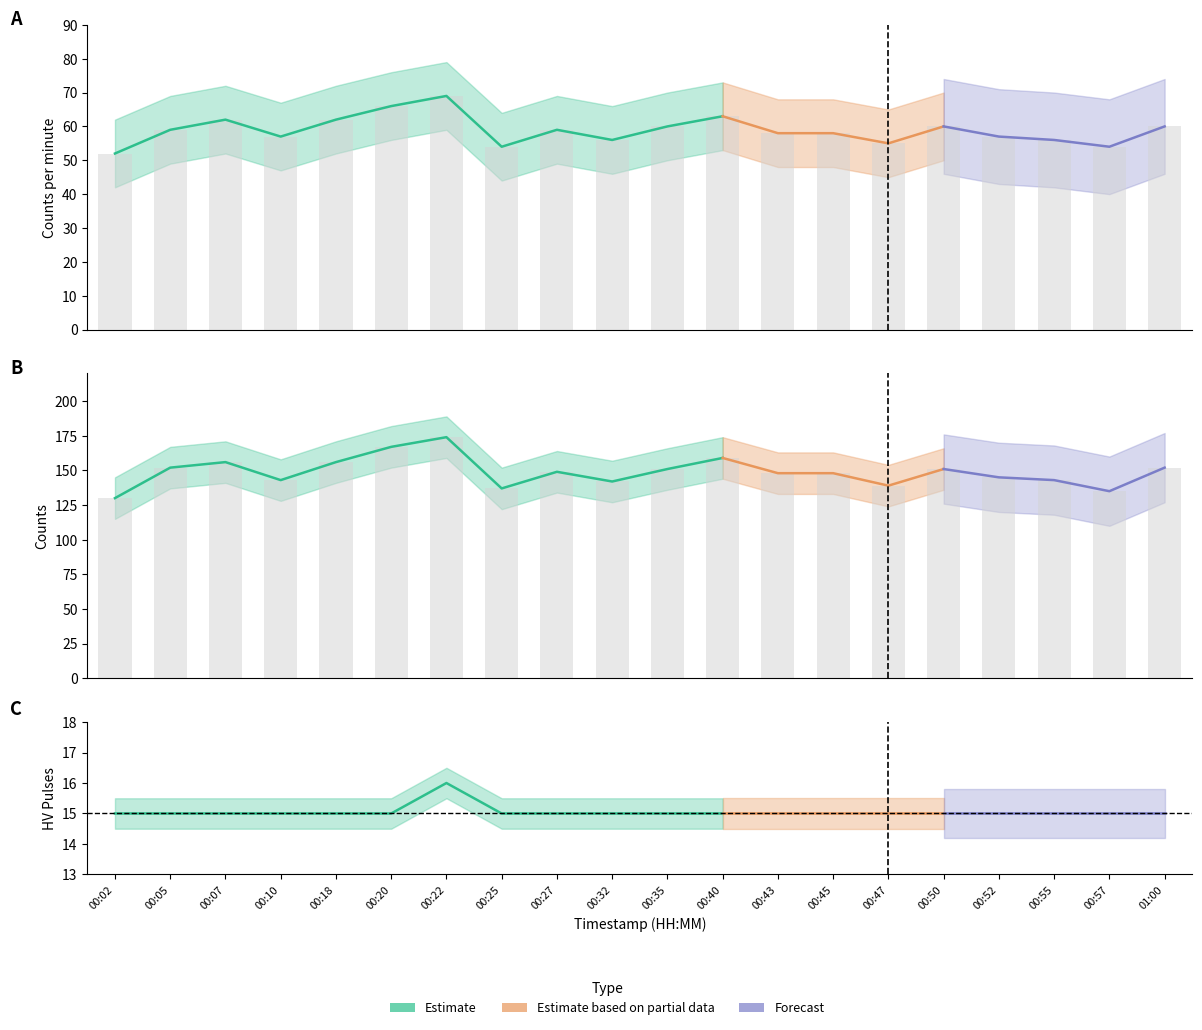

At which category is the sum across all series the highest?

00:22